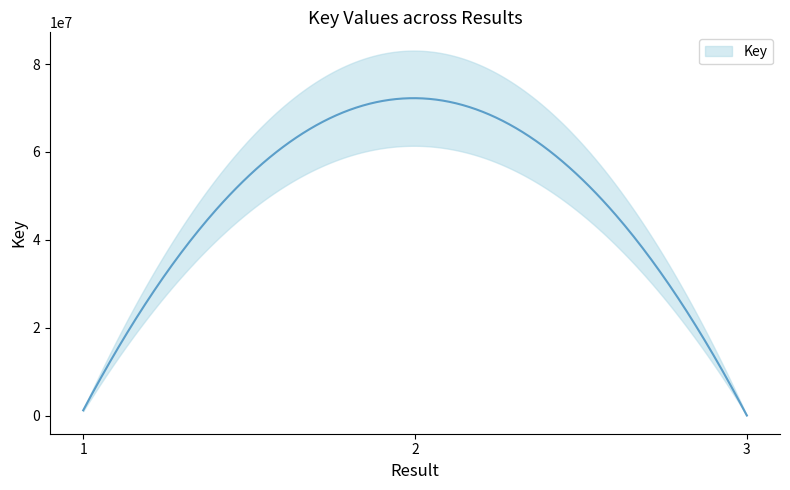

Rank the categories by value from highest to lowest.

2, 1, 3